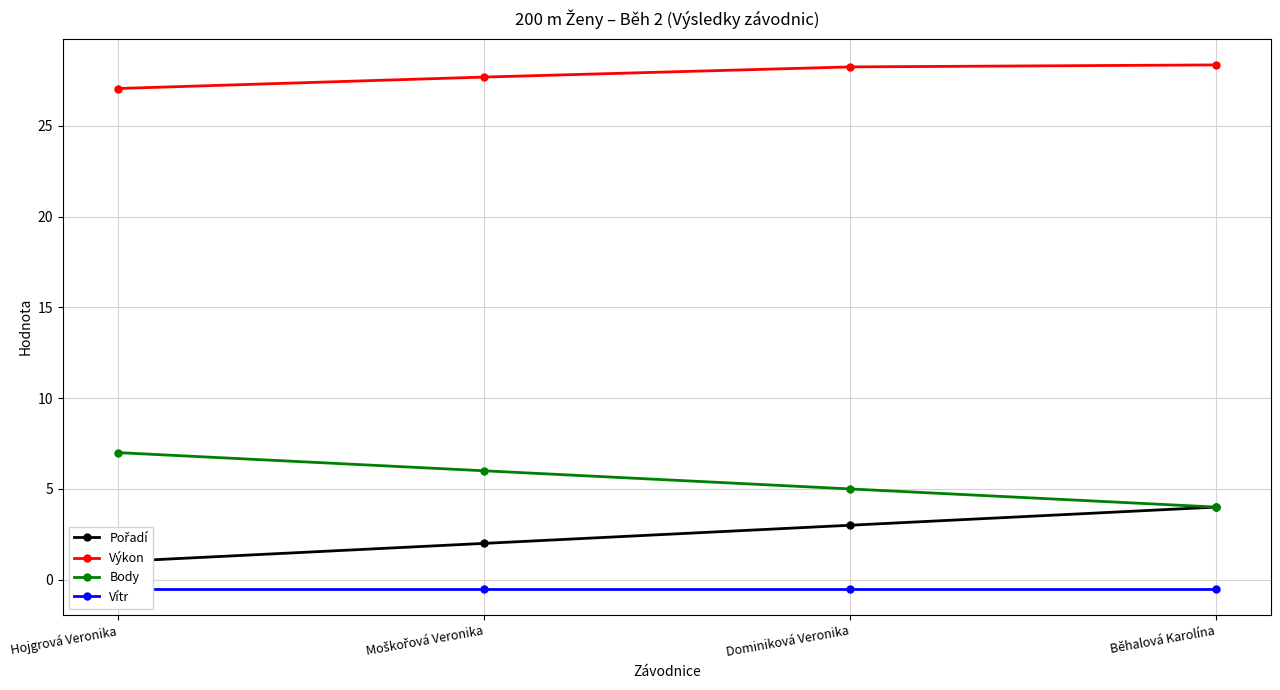

What position from the right is Moškořová Veronika?

3